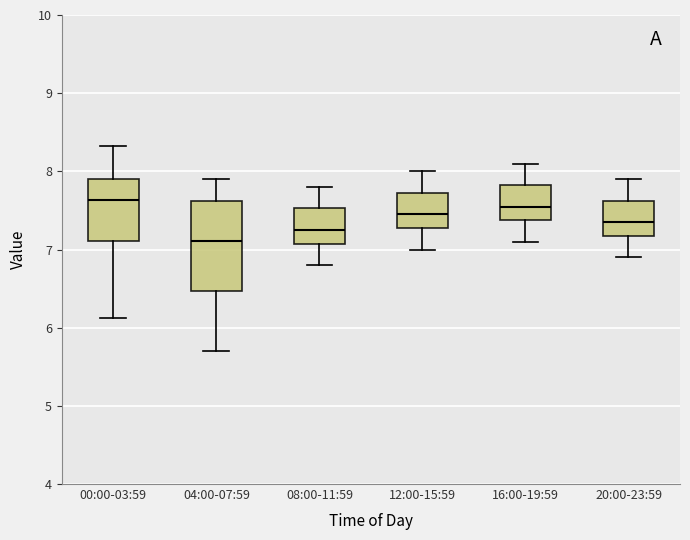

Reading left to right, read every box against the y-axis: the position of its median line, the range the box covers, and the ends of its whiskers. The values are not printed on the chart, so give them approximately, as read against the axis.

00:00-03:59: median 7.6, box 7.1 to 7.9, whiskers 6.1 to 8.3
04:00-07:59: median 7.1, box 6.5 to 7.6, whiskers 5.7 to 7.9
08:00-11:59: median 7.3, box 7.1 to 7.5, whiskers 6.8 to 7.8
12:00-15:59: median 7.5, box 7.3 to 7.7, whiskers 7.0 to 8.0
16:00-19:59: median 7.6, box 7.4 to 7.8, whiskers 7.1 to 8.1
20:00-23:59: median 7.4, box 7.2 to 7.6, whiskers 6.9 to 7.9